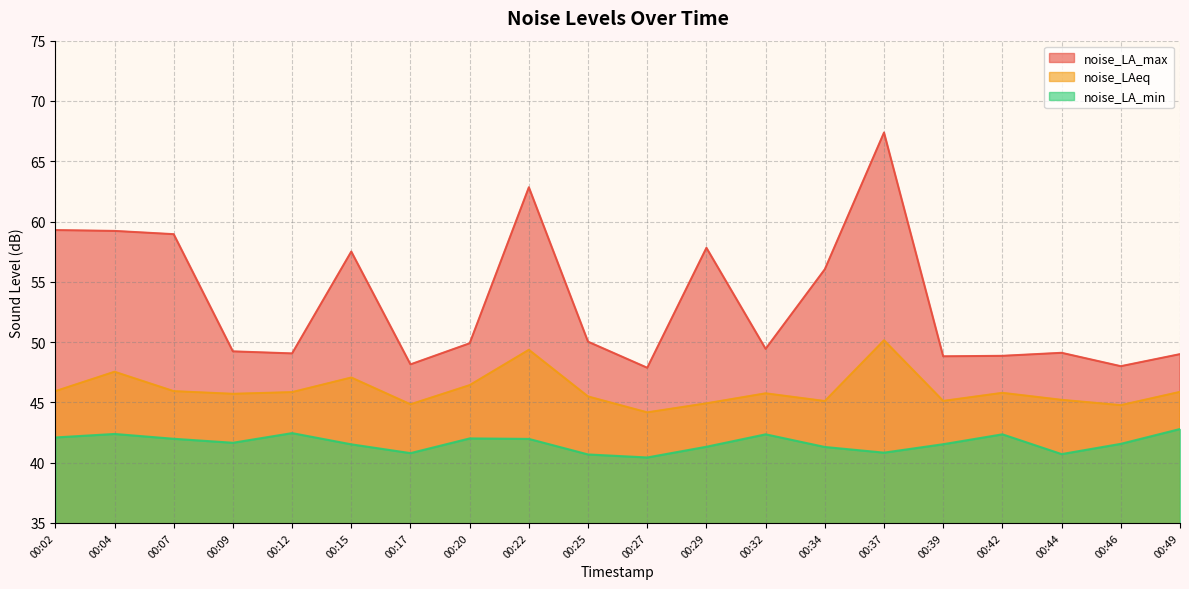

True or false: noise_LAeq has a value of 45.9 at 00:49.

True